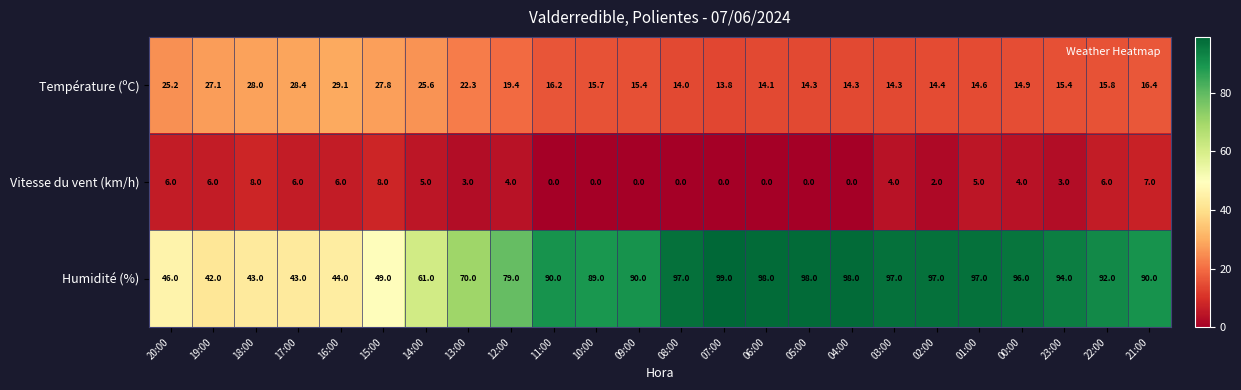

Which series has the largest range (max minus min)?

Humidité (%)